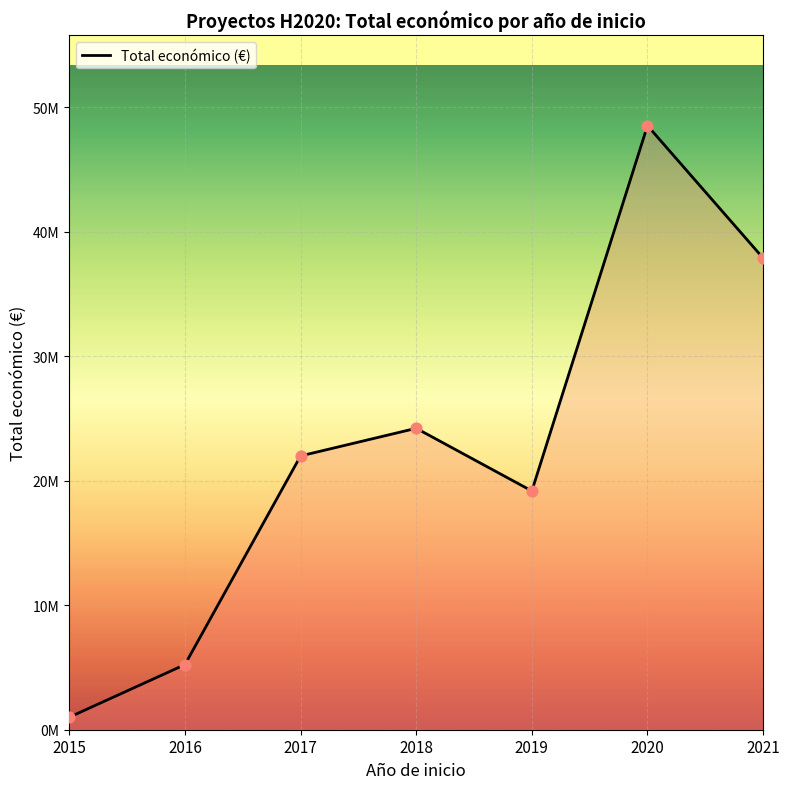

Which has a higher value, 2018 or 2016?

2018